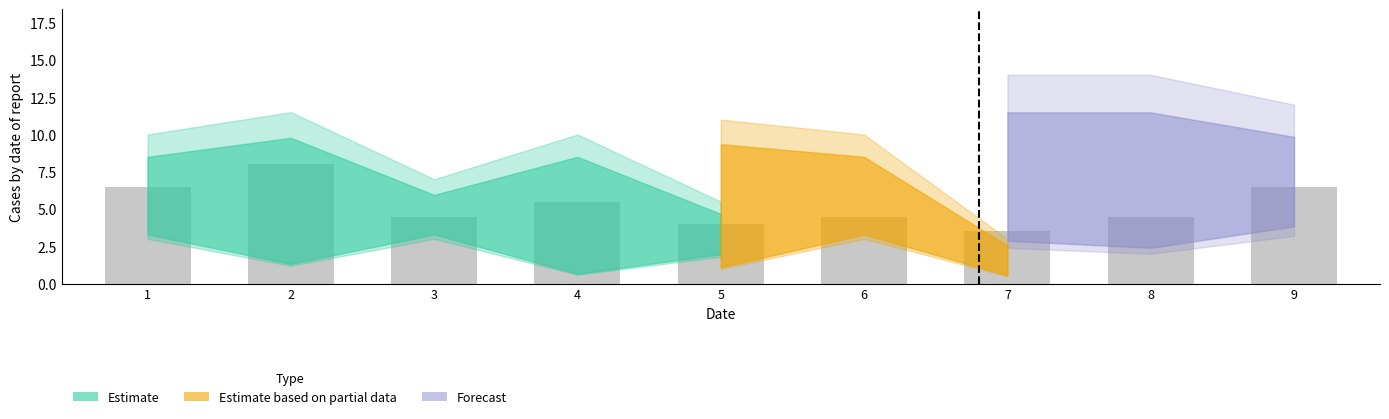

What is the ratio of the value at 4 to the value at 8?

1.2